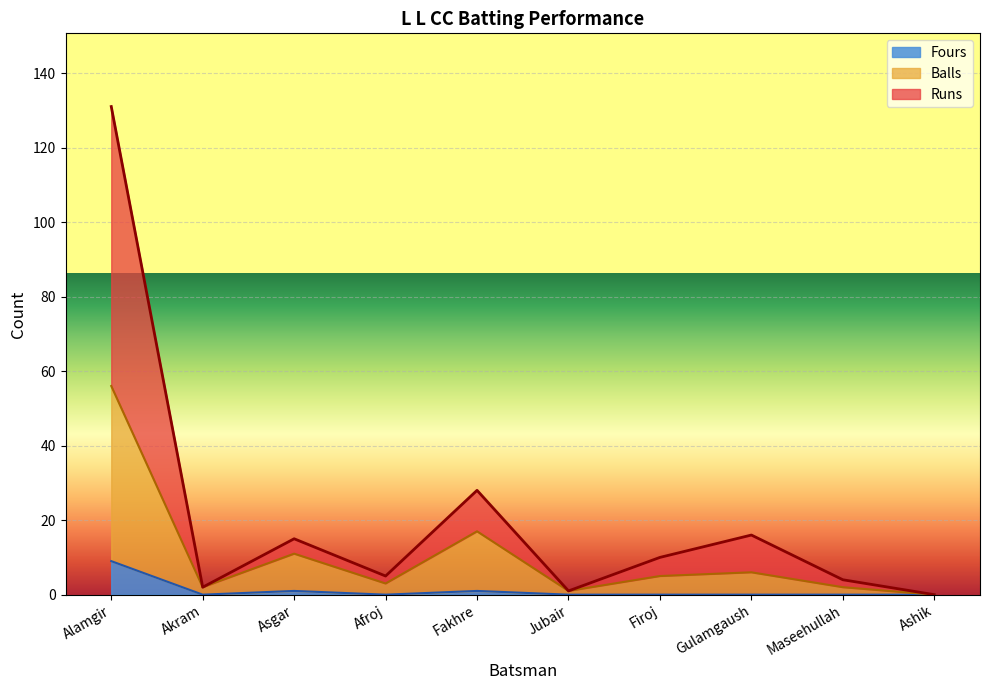

At which category does the chart reach its peak across all series?

Alamgir